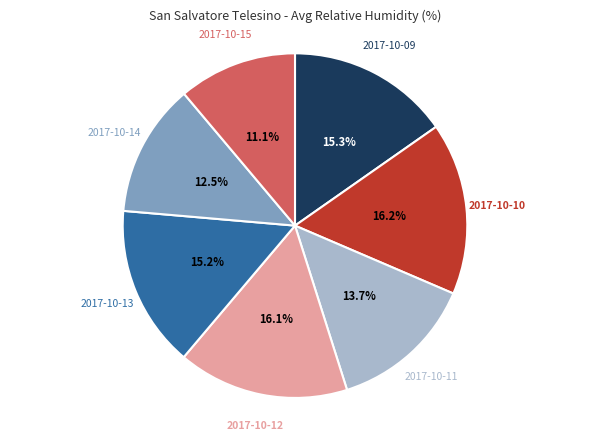

Does any single category account for the majority?

No